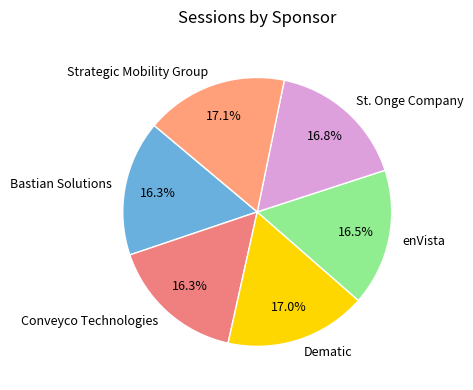

To the nearest percent, what is the combined percentage of enVista and Conveyco Technologies?

33%